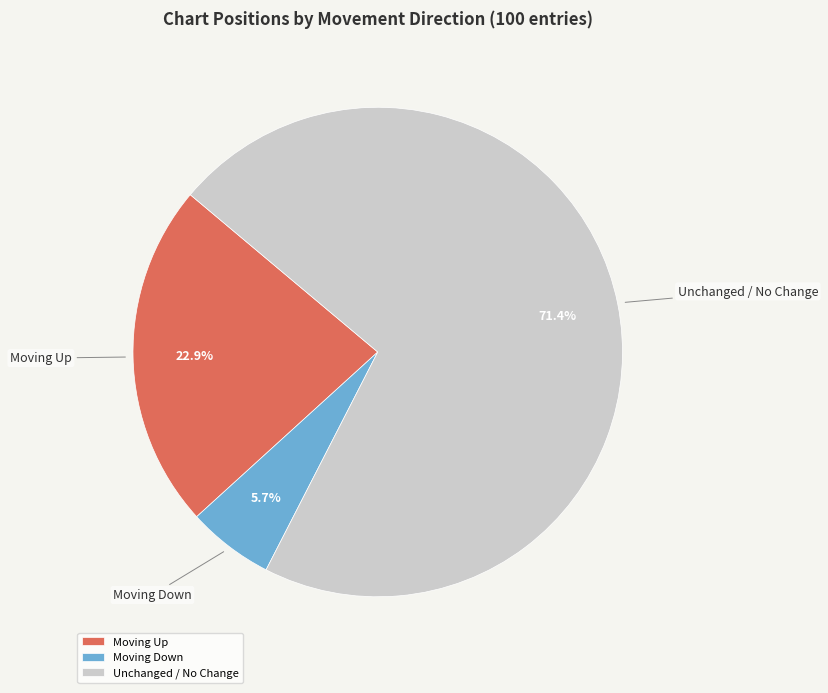

What is the total percentage of Moving Up and Moving Down?

28.6%